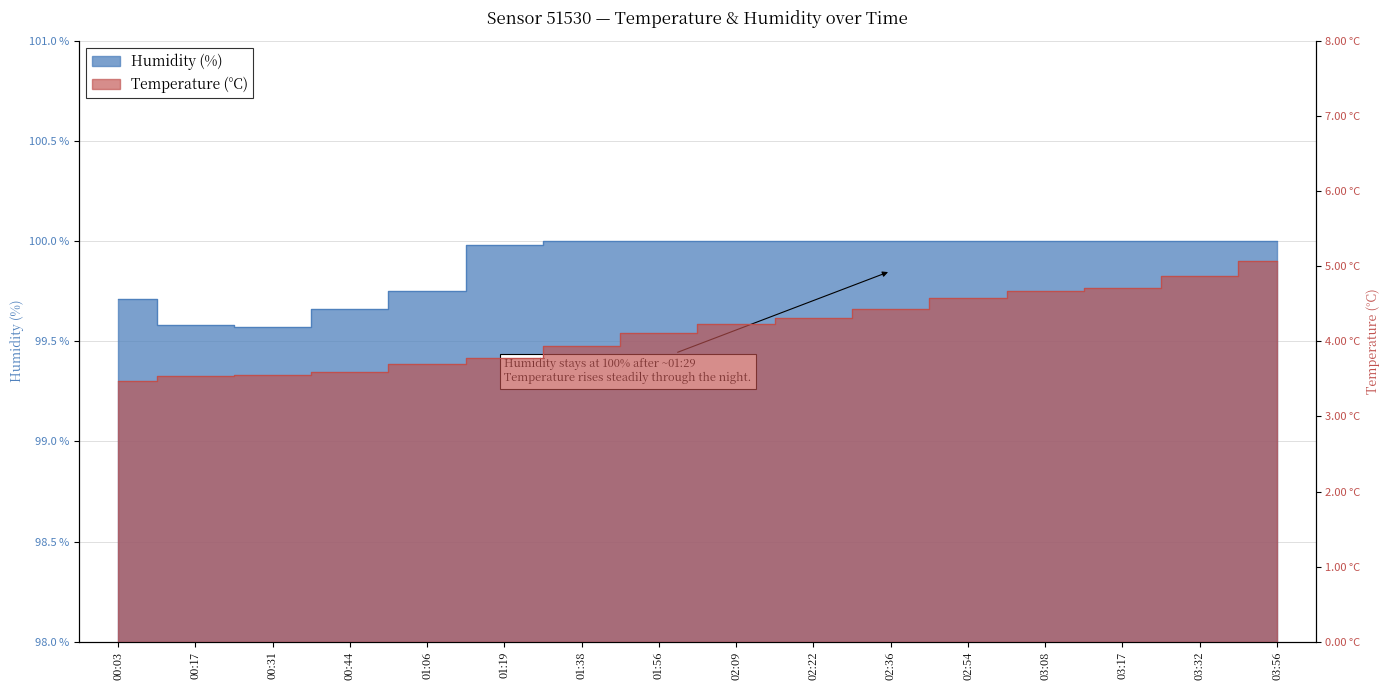

Reading left to right, extract all data points from this chart.

temperature: 3.5	3.5	3.5	3.6	3.7	3.8	3.9	4.1	4.2	4.3	4.4	4.6	4.7	4.7	4.9	5.1
humidity: 99.7	99.6	99.6	99.7	99.8	100.0	100.0	100.0	100.0	100.0	100.0	100.0	100.0	100.0	100.0	100.0